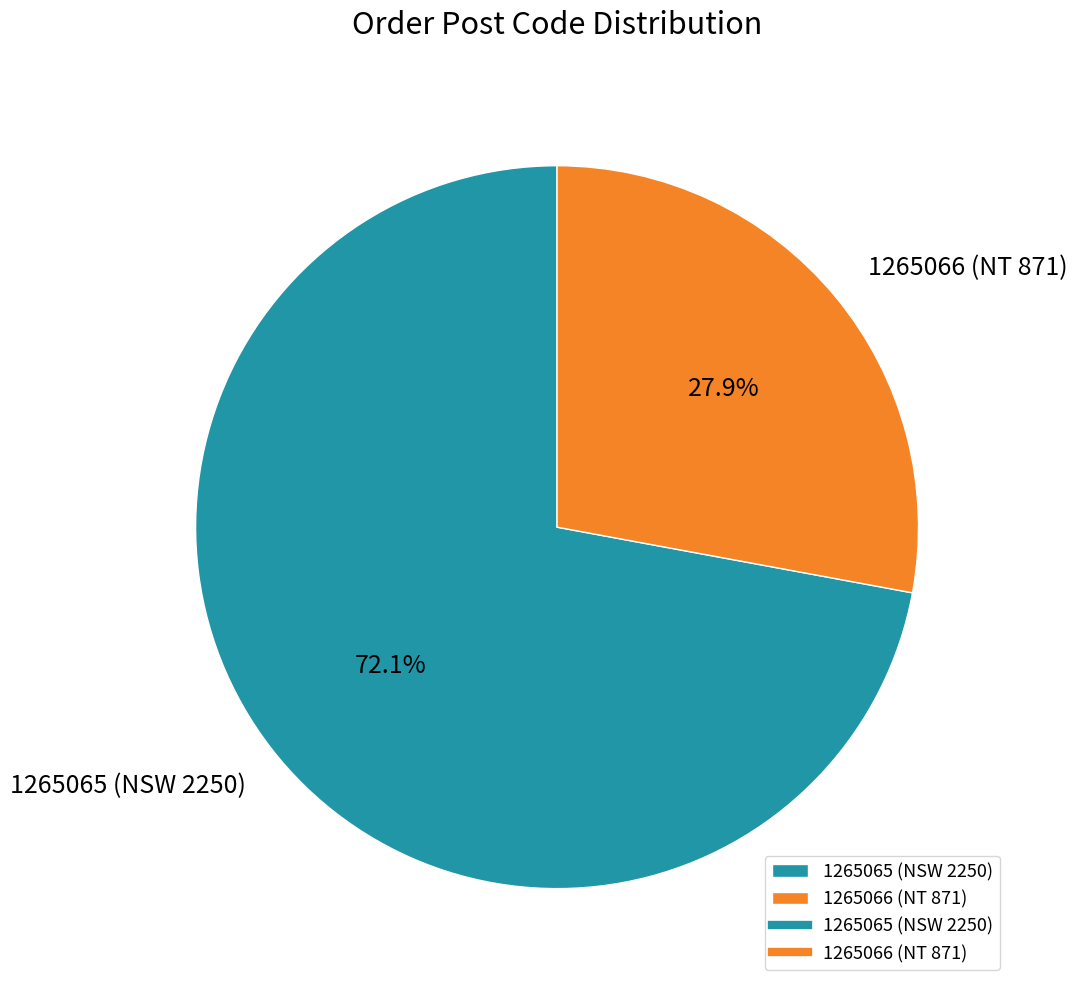

Which has a higher value, 1265066 (NT 871) or 1265065 (NSW 2250)?

1265065 (NSW 2250)